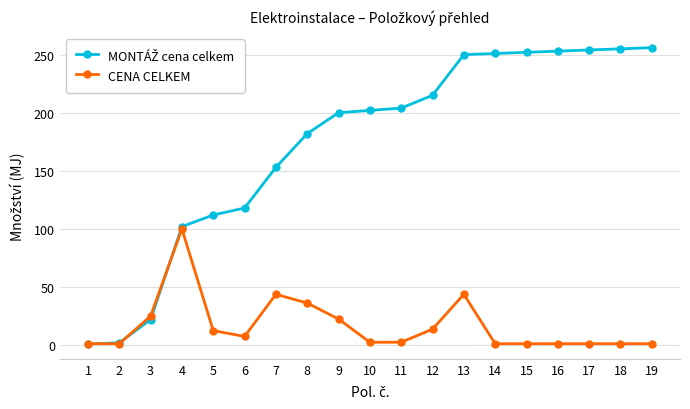

What is the value of the CENA CELKEM point at the 9th from the left?

22.5